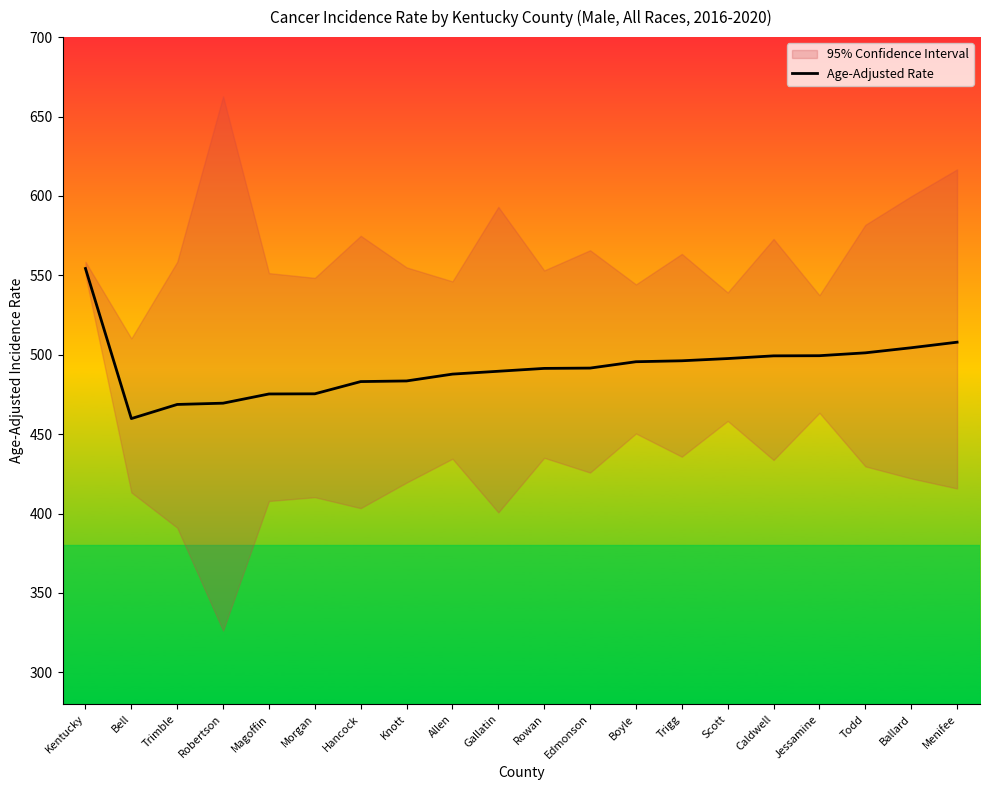

True or false: the data has more than 2 interior local peaks.

False